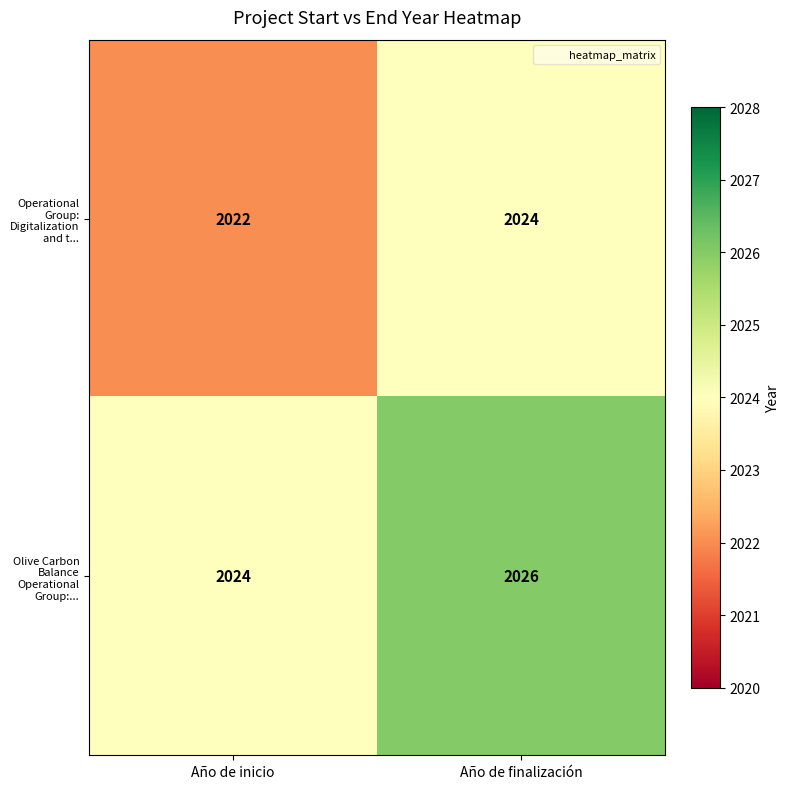

Which series has the largest total across all categories?

Olive Carbon Balance Operational Group:...